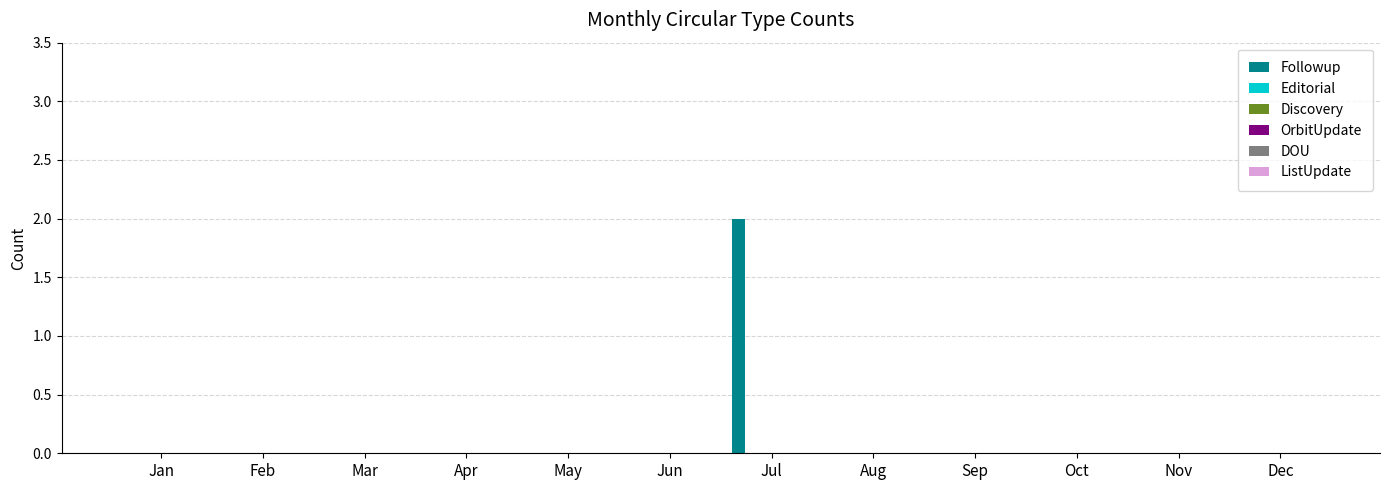

How many data points does each series have?

12